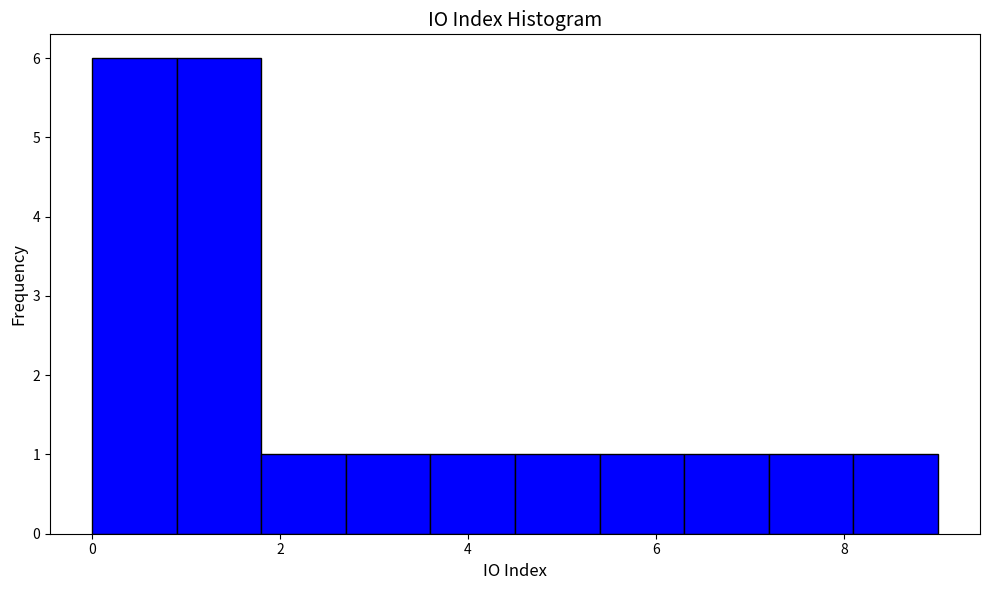

What is the height of the bar covering 2.7 to 3.6 on the x-axis? Neither the bar edges nor the heights are printed on the chart, so give them approximately, as read against the axes.

1